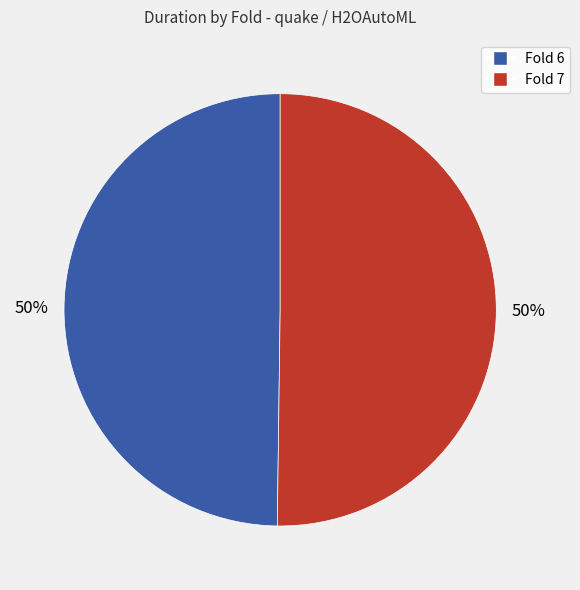

Do Fold 7 and Fold 6 together represent more than half of the pie?

Yes